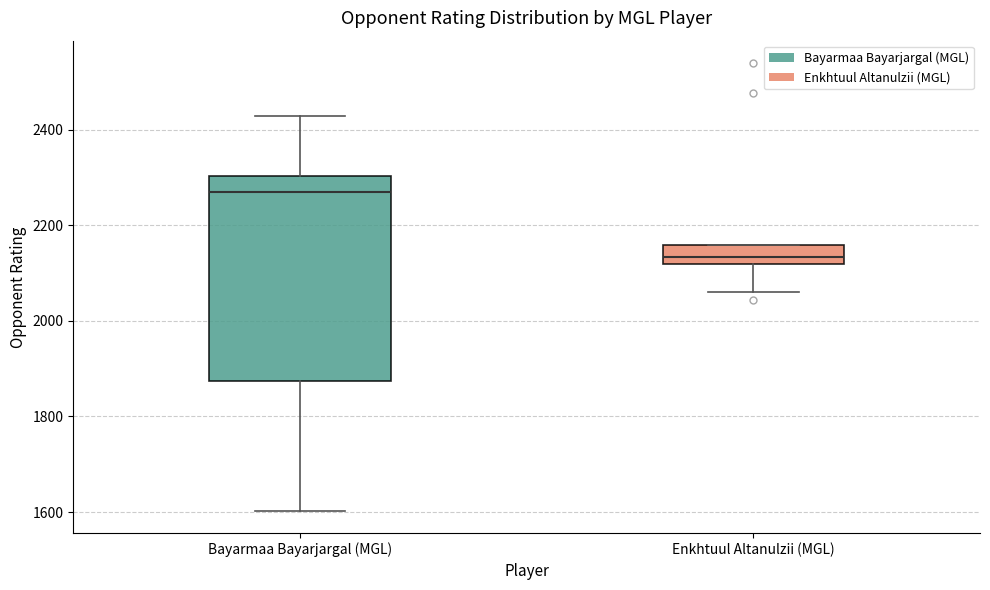

Comparing the boxes themselves (not the whiskers), which one is the tallest?

Bayarmaa Bayarjargal (MGL)